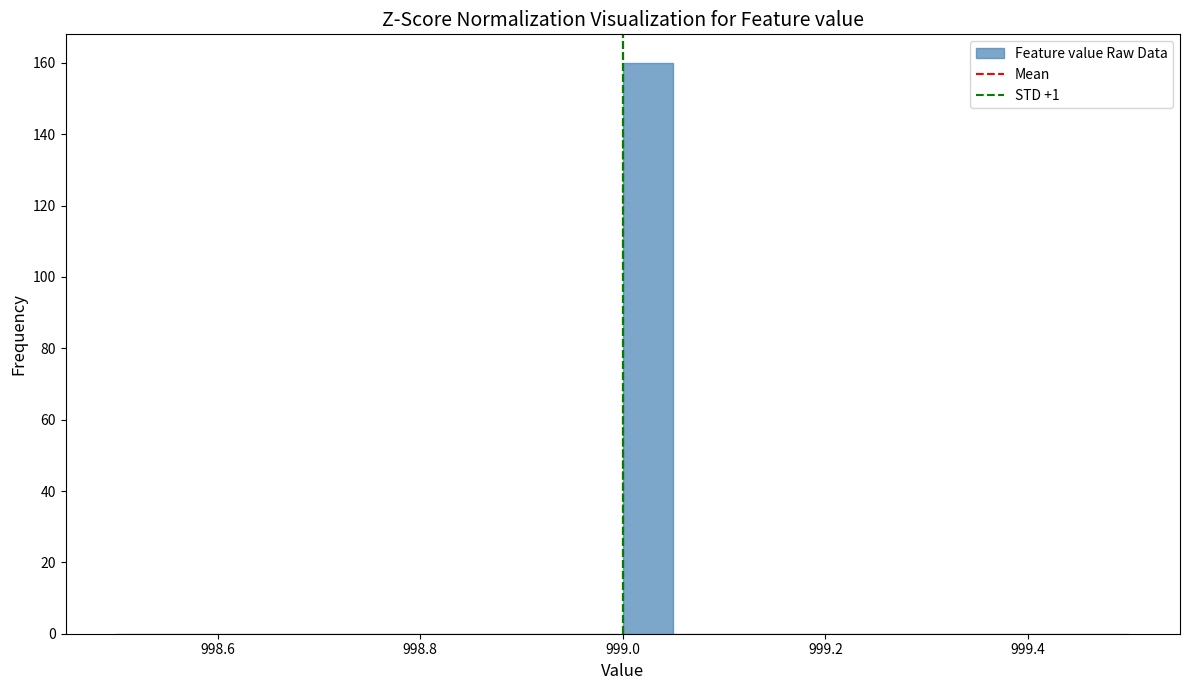

Around what value on the x-axis is the tallest bar? Give the approximate position of its centre, as read against the axis.

999.02